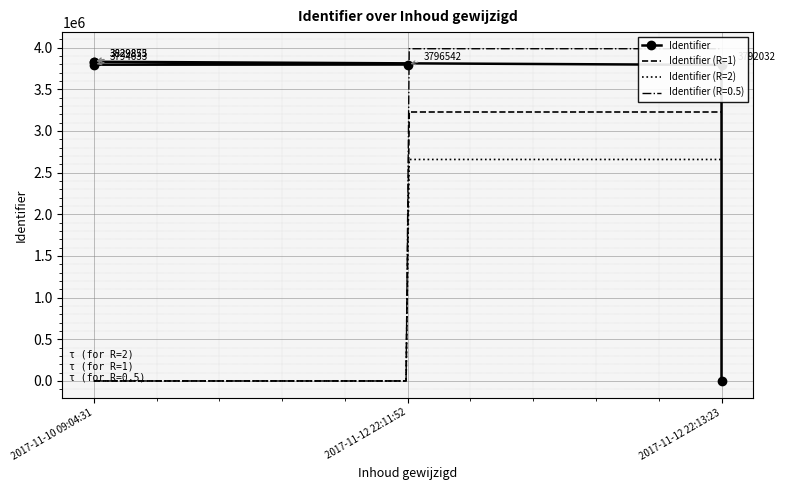

Which category has the lowest value across all series?

2017-11-12 22:13:23